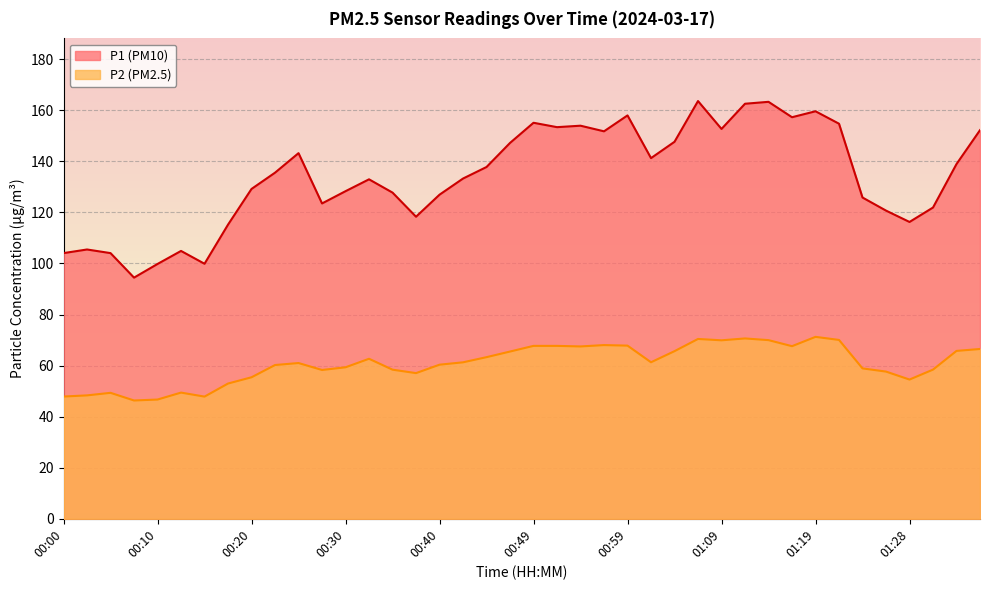

True or false: P1 has a value of 147.2 at 00:47.

True